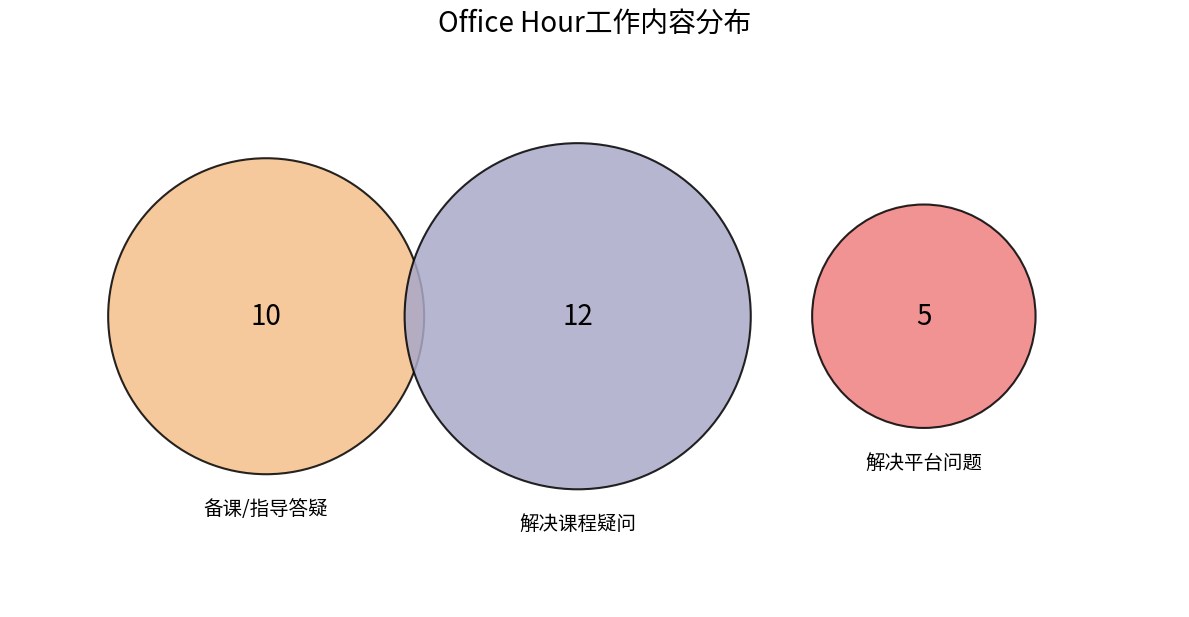

What percentage do 解决学生对课程学习的疑问 and 解决学生芯位平台线上学习中遇到的各种问题 together represent?

63.0%